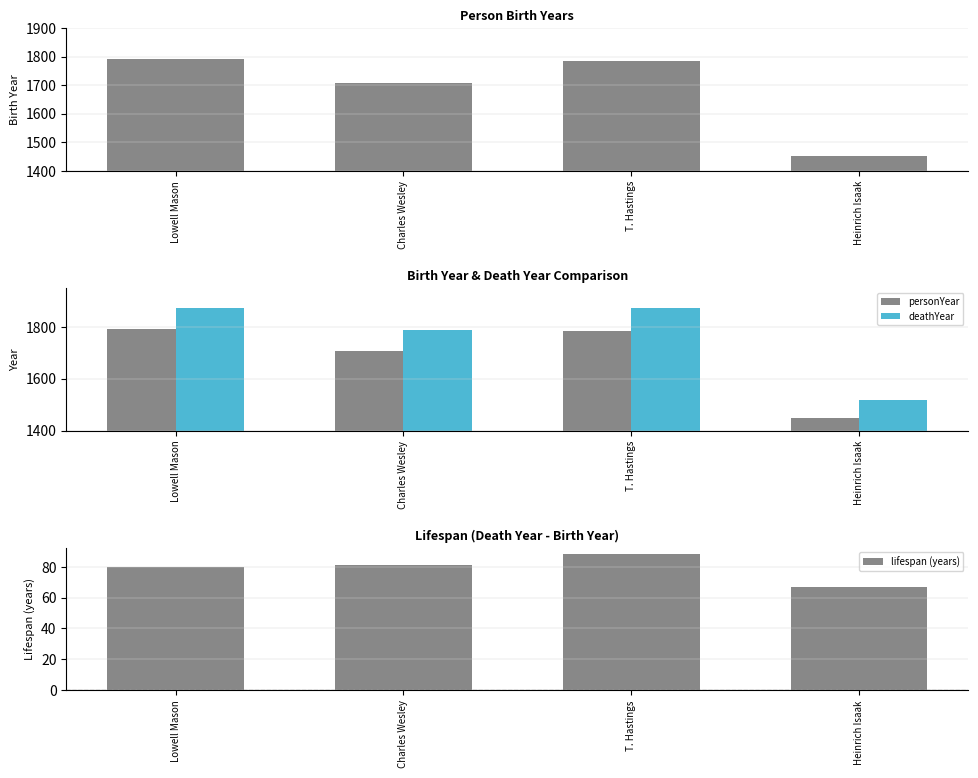

The lifespan (years) series shows 125 at Lowell Mason. True or false?

False